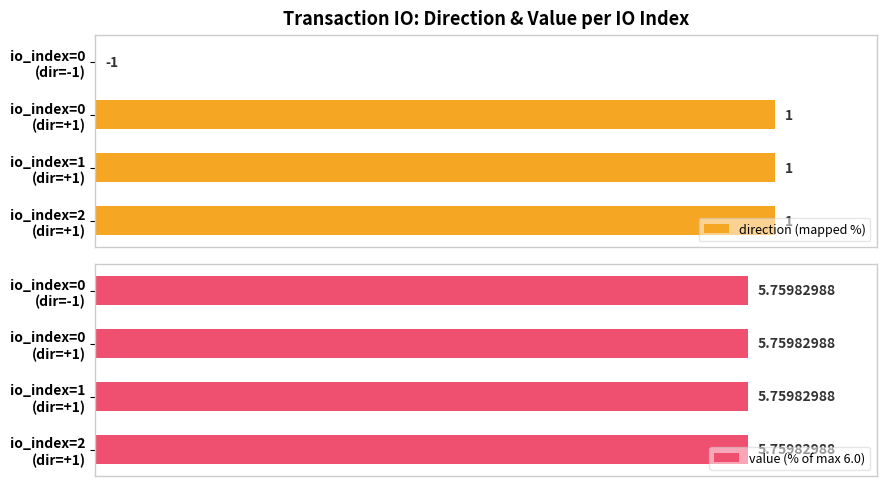

Does the chart contain any negative values?

No